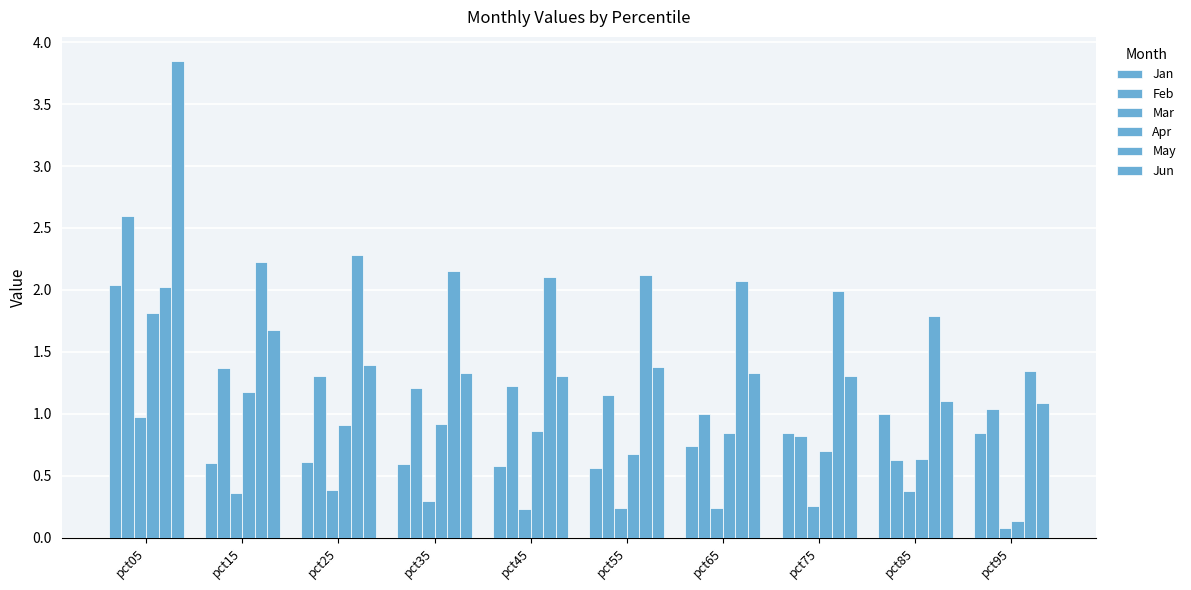

What is the total value across all series at pct75?

5.9